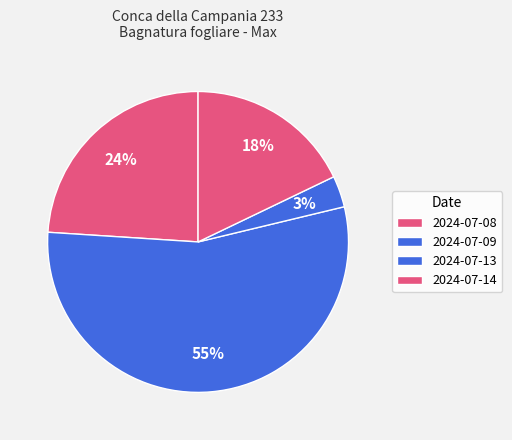

Does 2024-07-09 represent more than half of the total?

Yes